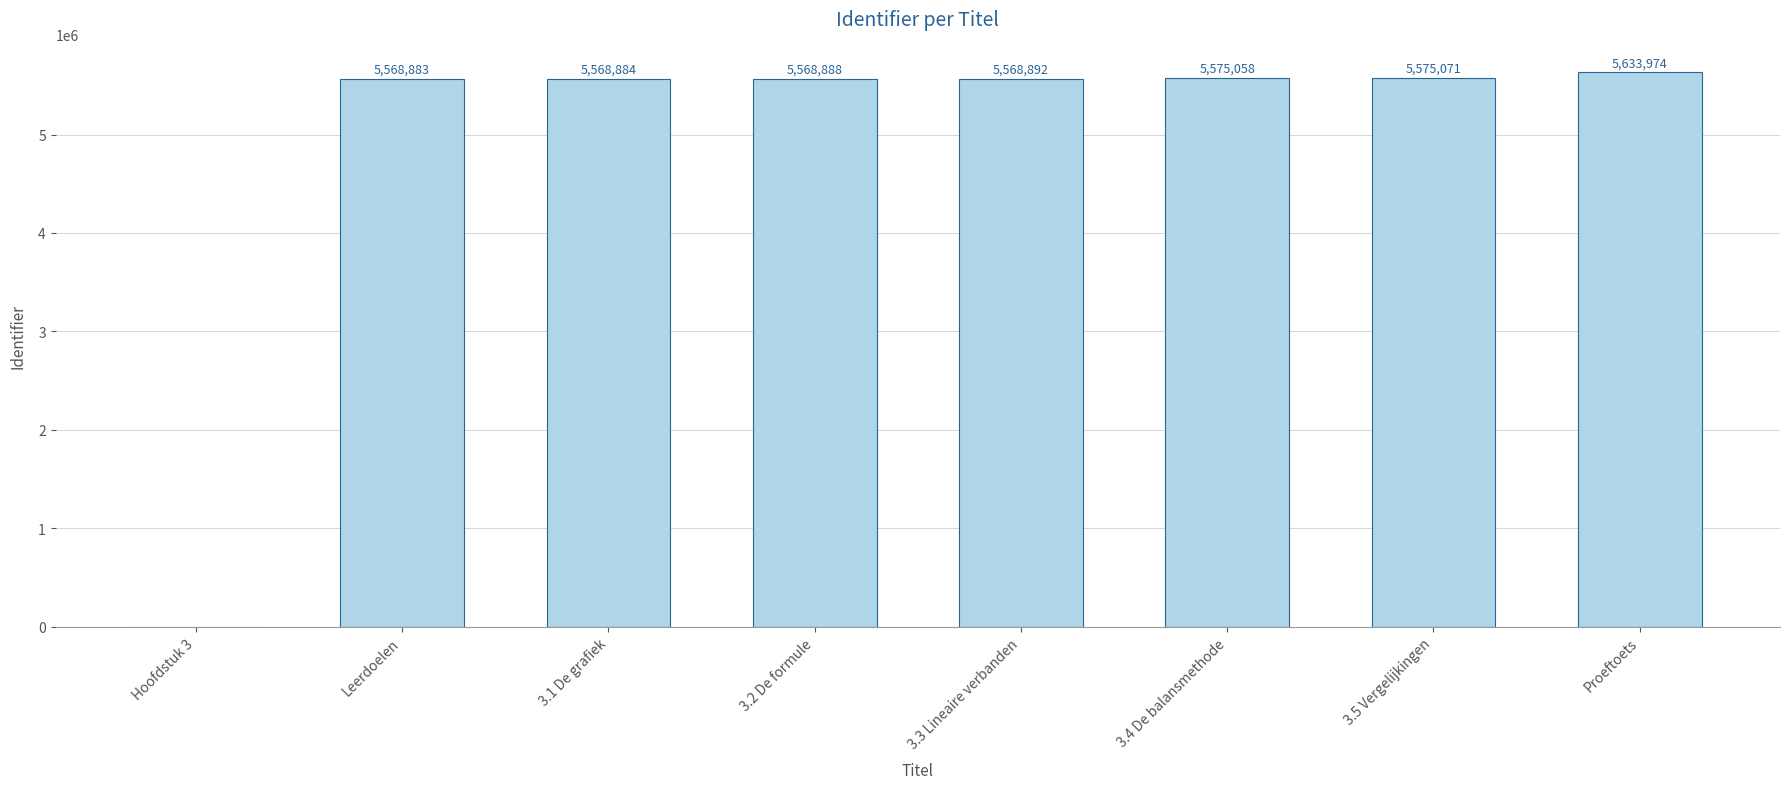

How many data points does each series have?

8